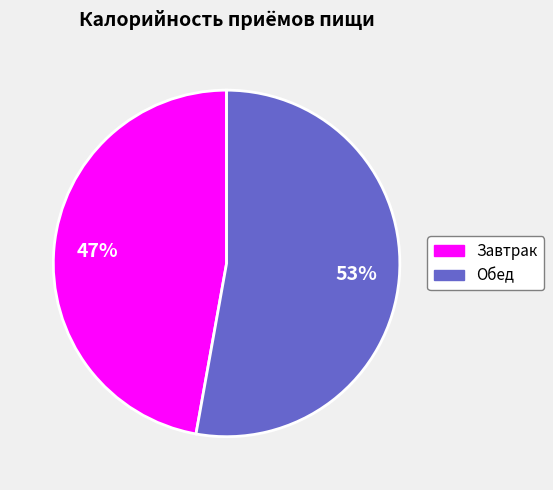

Between Обед and Завтрак, which is larger?

Обед